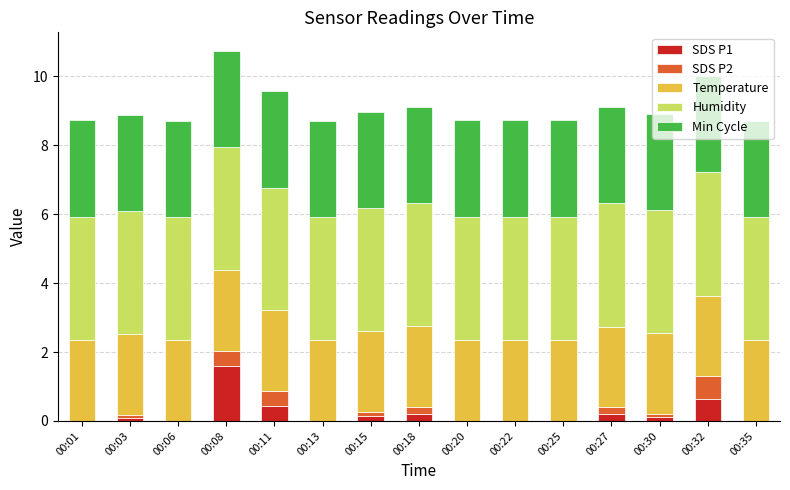

What is the maximum value for SDS P1?

1.6